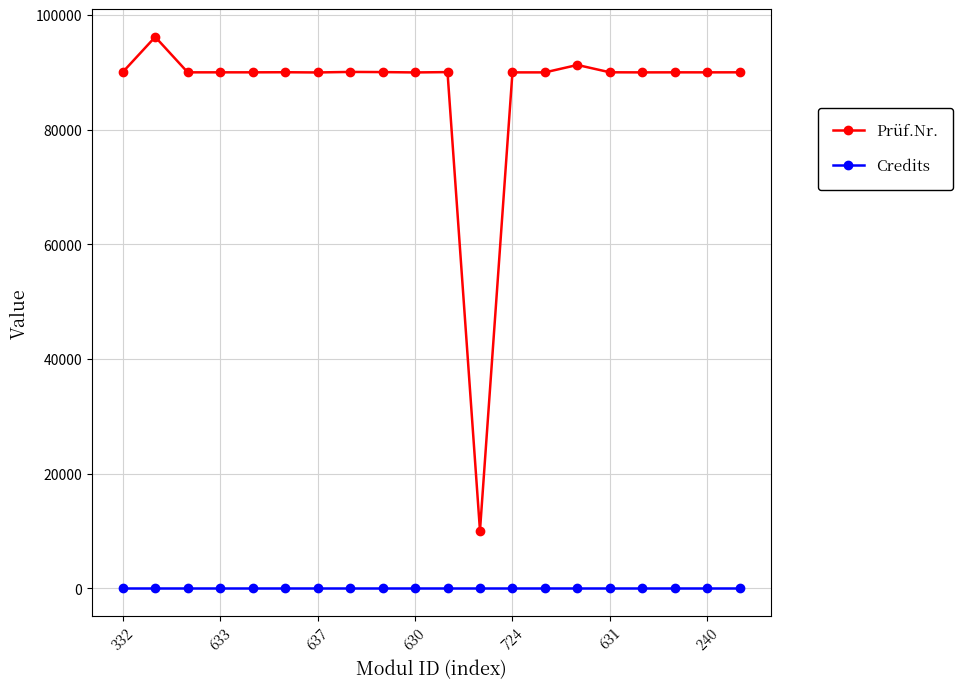

Which series has the widest spread of values?

Prüf.Nr.